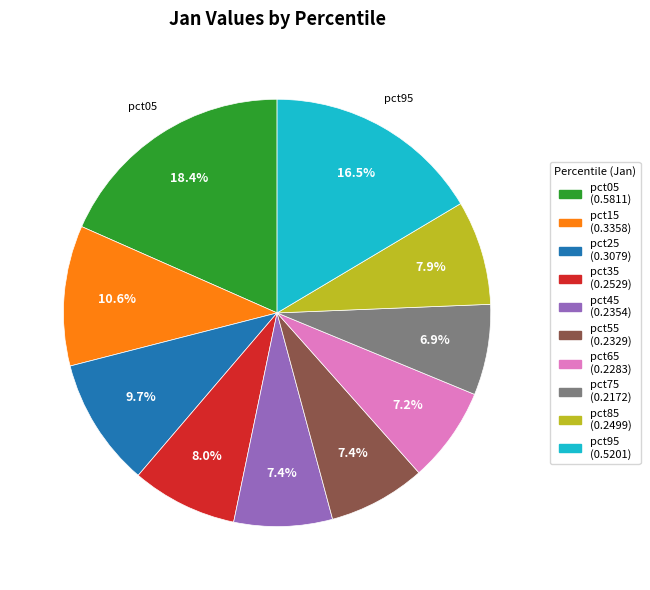

Which slice is the largest?

pct05